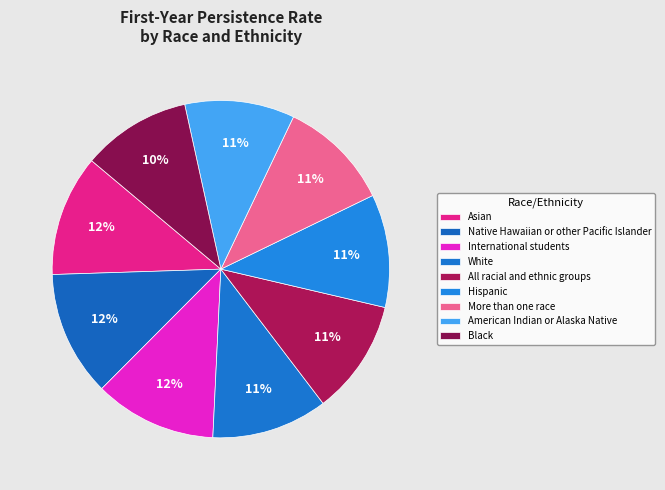

Which category has the smallest portion of the pie?

Black